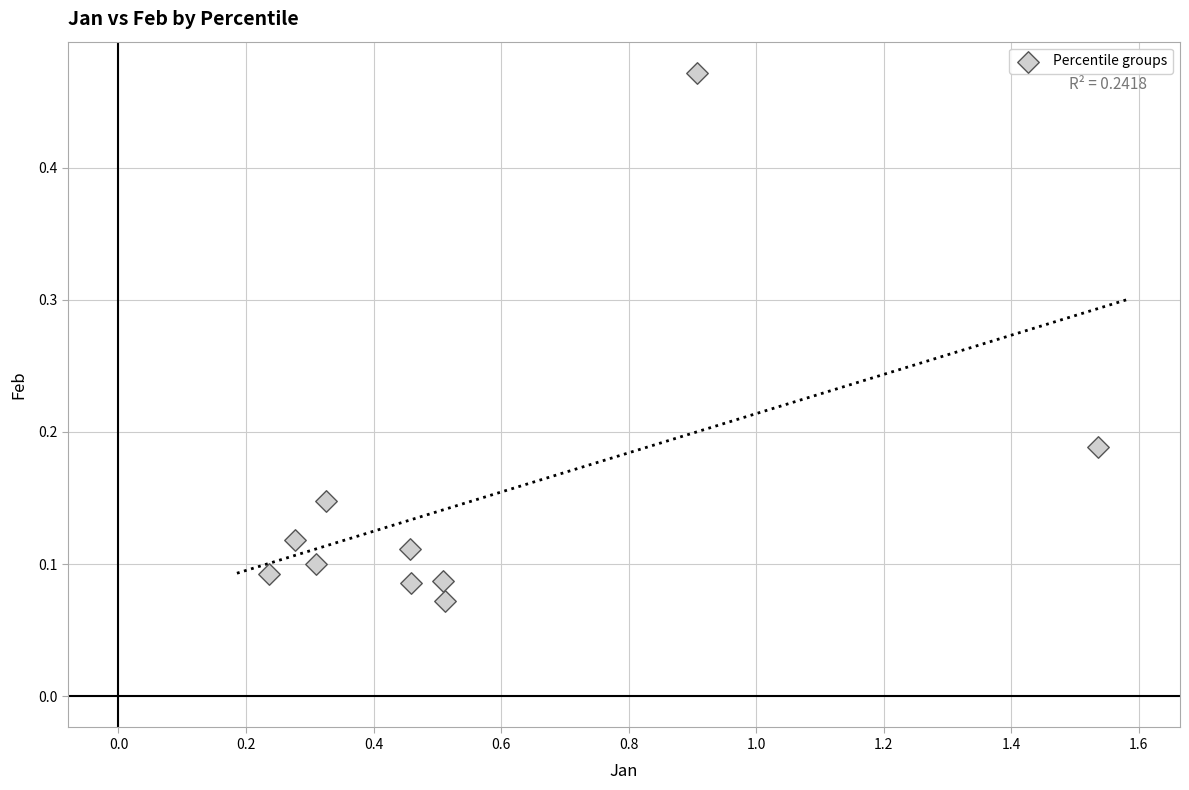

What is the average X value?

0.6